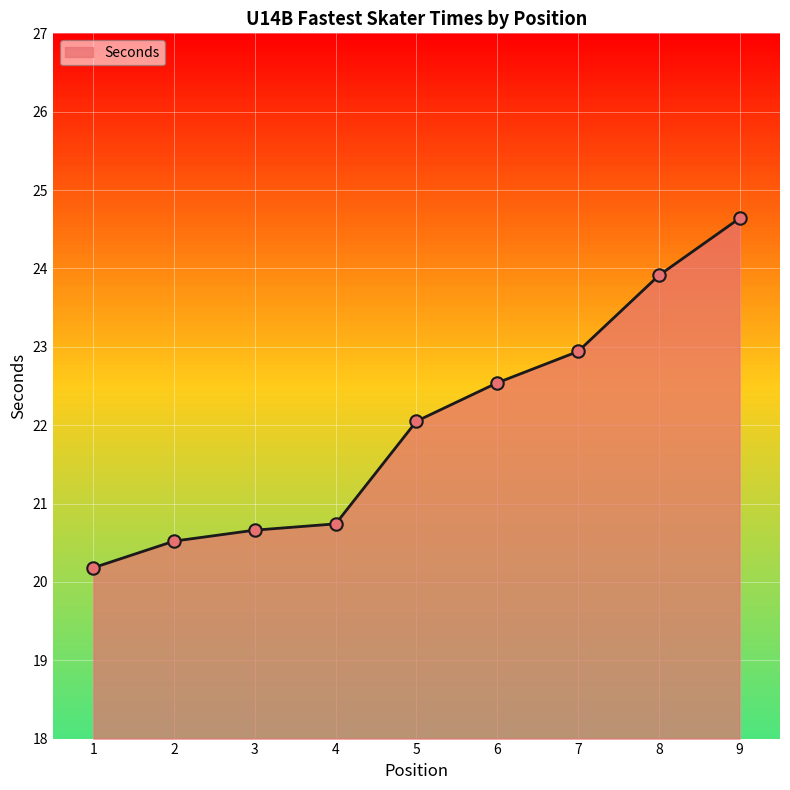

Which has a higher value, 4 or 3?

4